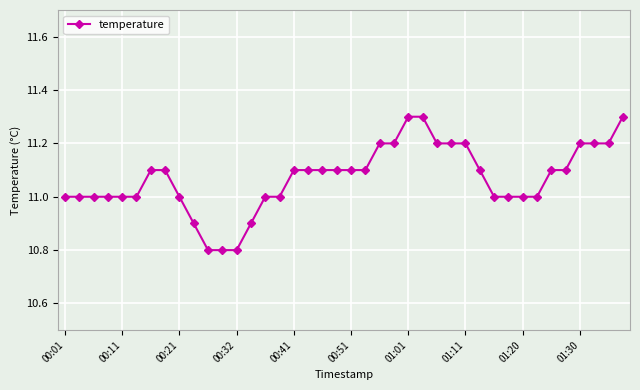

Count the values in the range 11 to 12.

35